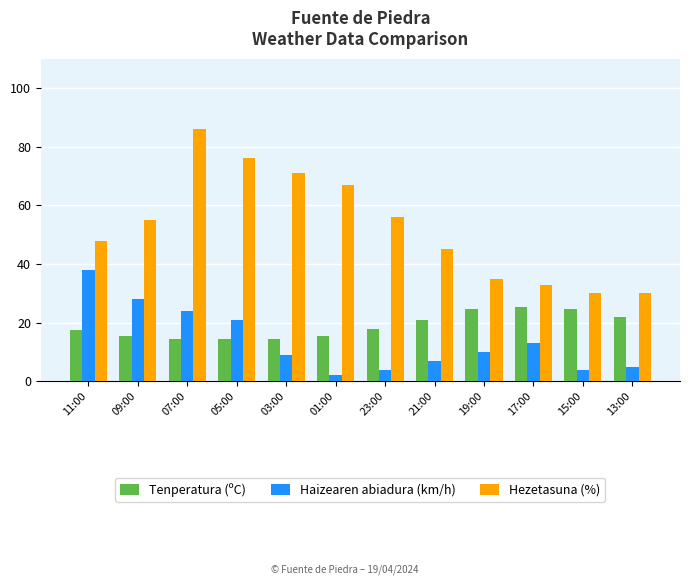

What is the difference between the maximum and minimum values in the Haizearen abiadura (km/h) series?

36.0